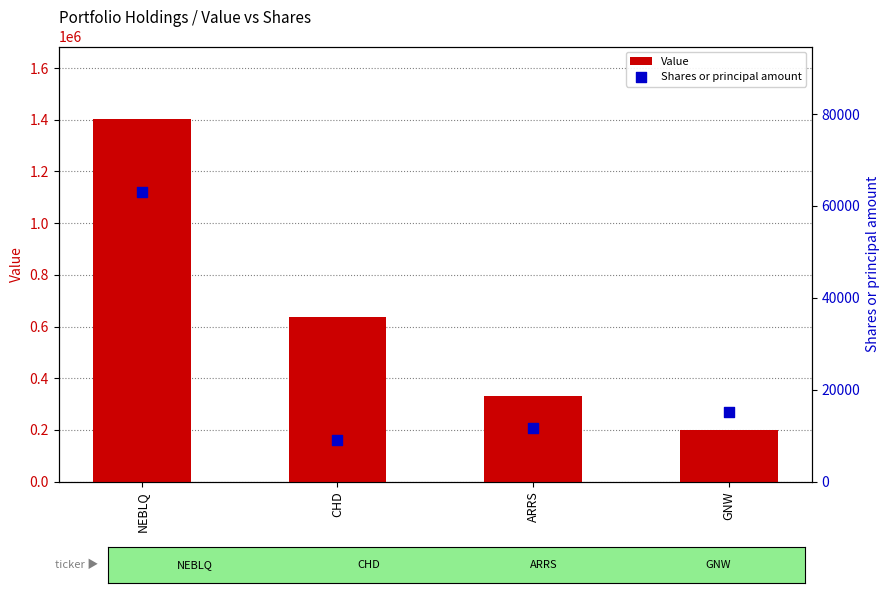

At how many categories does at least one series exceed 1181605?

1